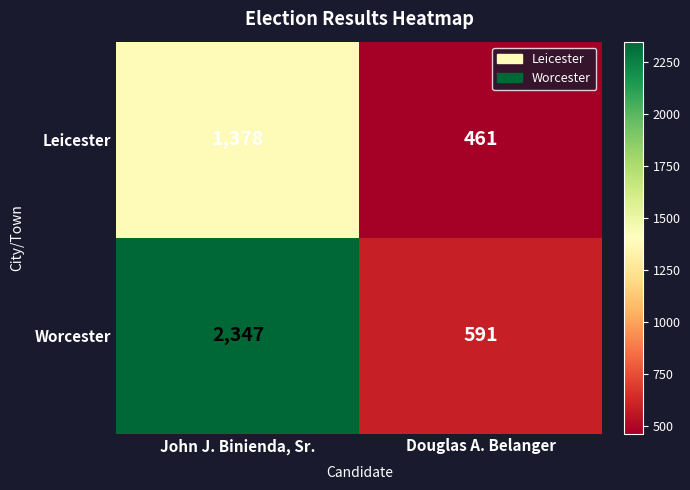

Is it true that Leicester equals 1378 at John J. Binienda, Sr.?

True